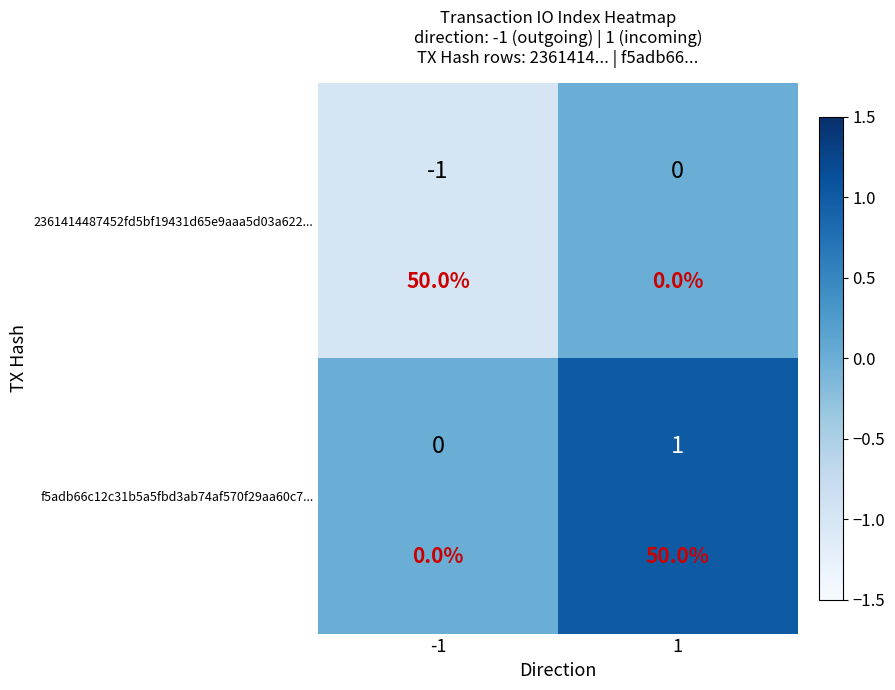

True or false: f5adb66c12c31b5a5fbd3ab74af570f29aa60c7... has a value of 0 at -1.

False